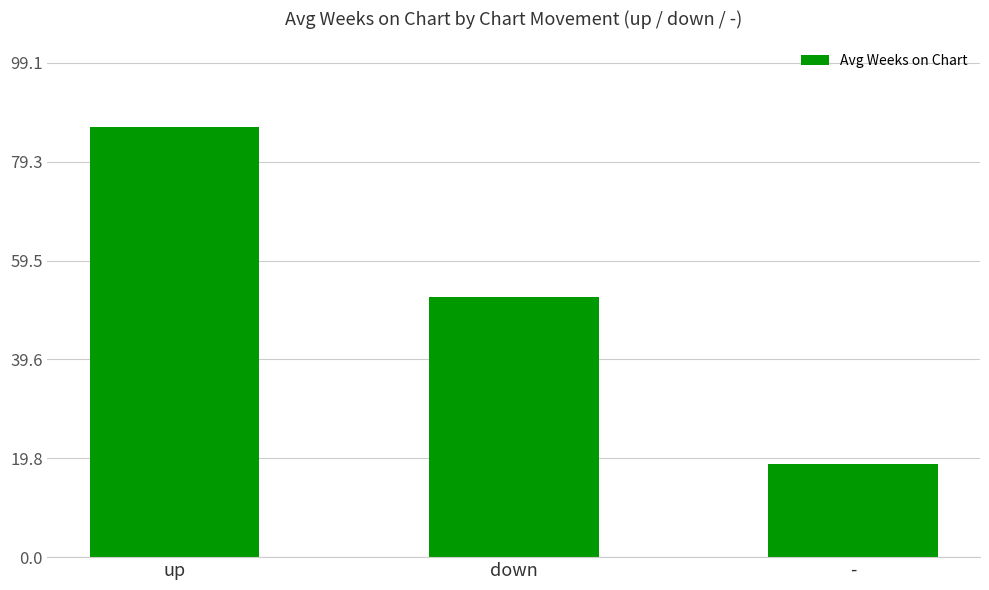

What is the label of the 2nd bar from the left?

down